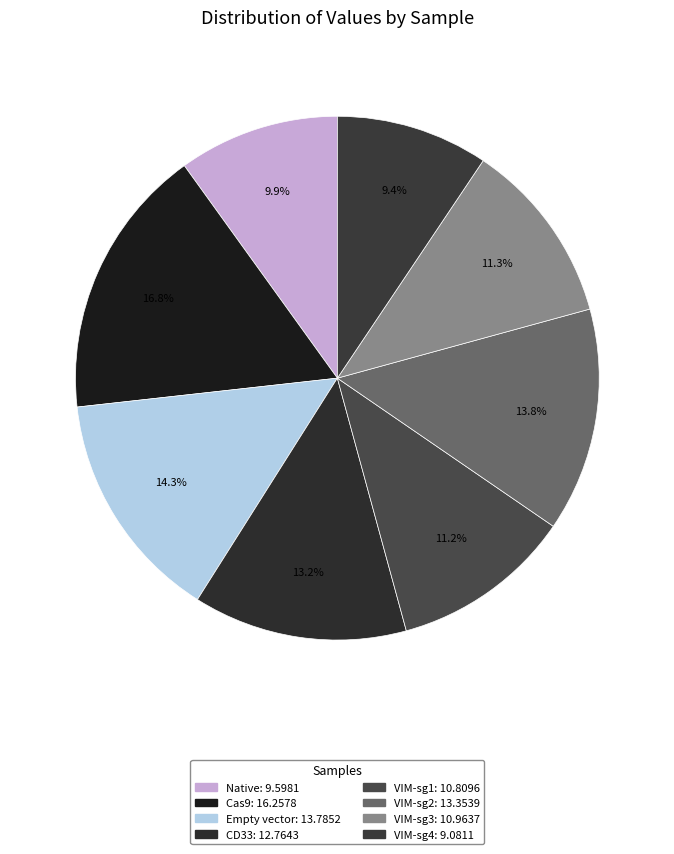

Is the sum of VIM-sg3 and VIM-sg4 greater than half?

No